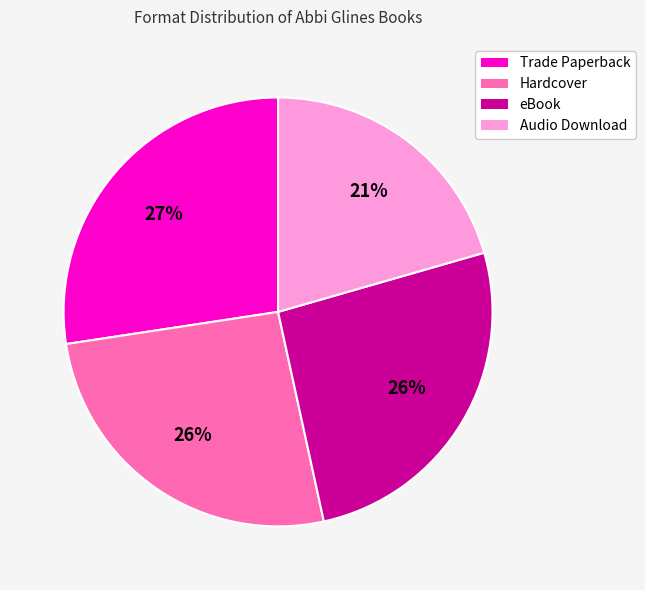

The Audio Download slice represents 21% of the pie. True or false?

True